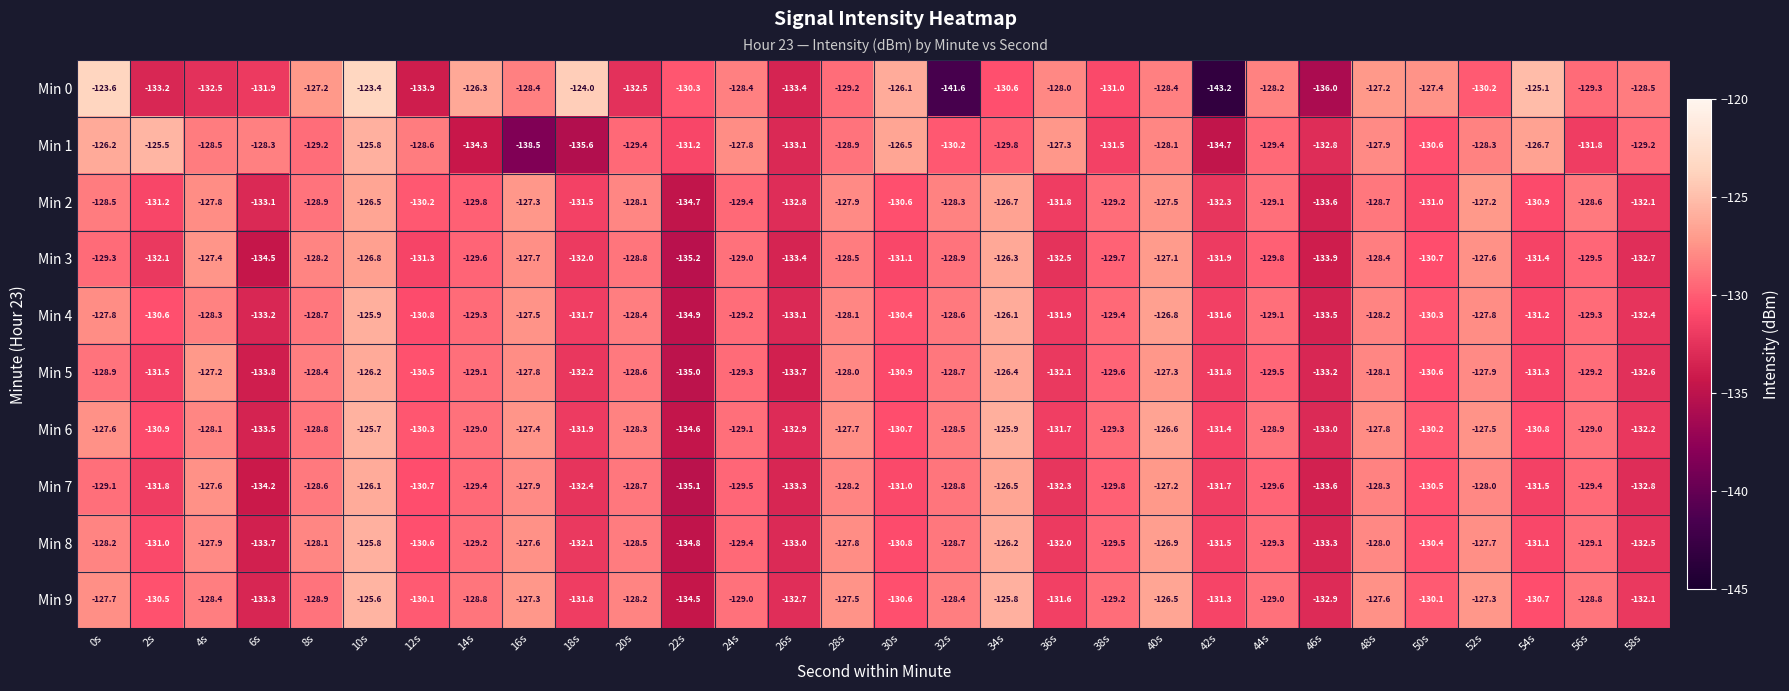

How many series are shown in this chart?

10